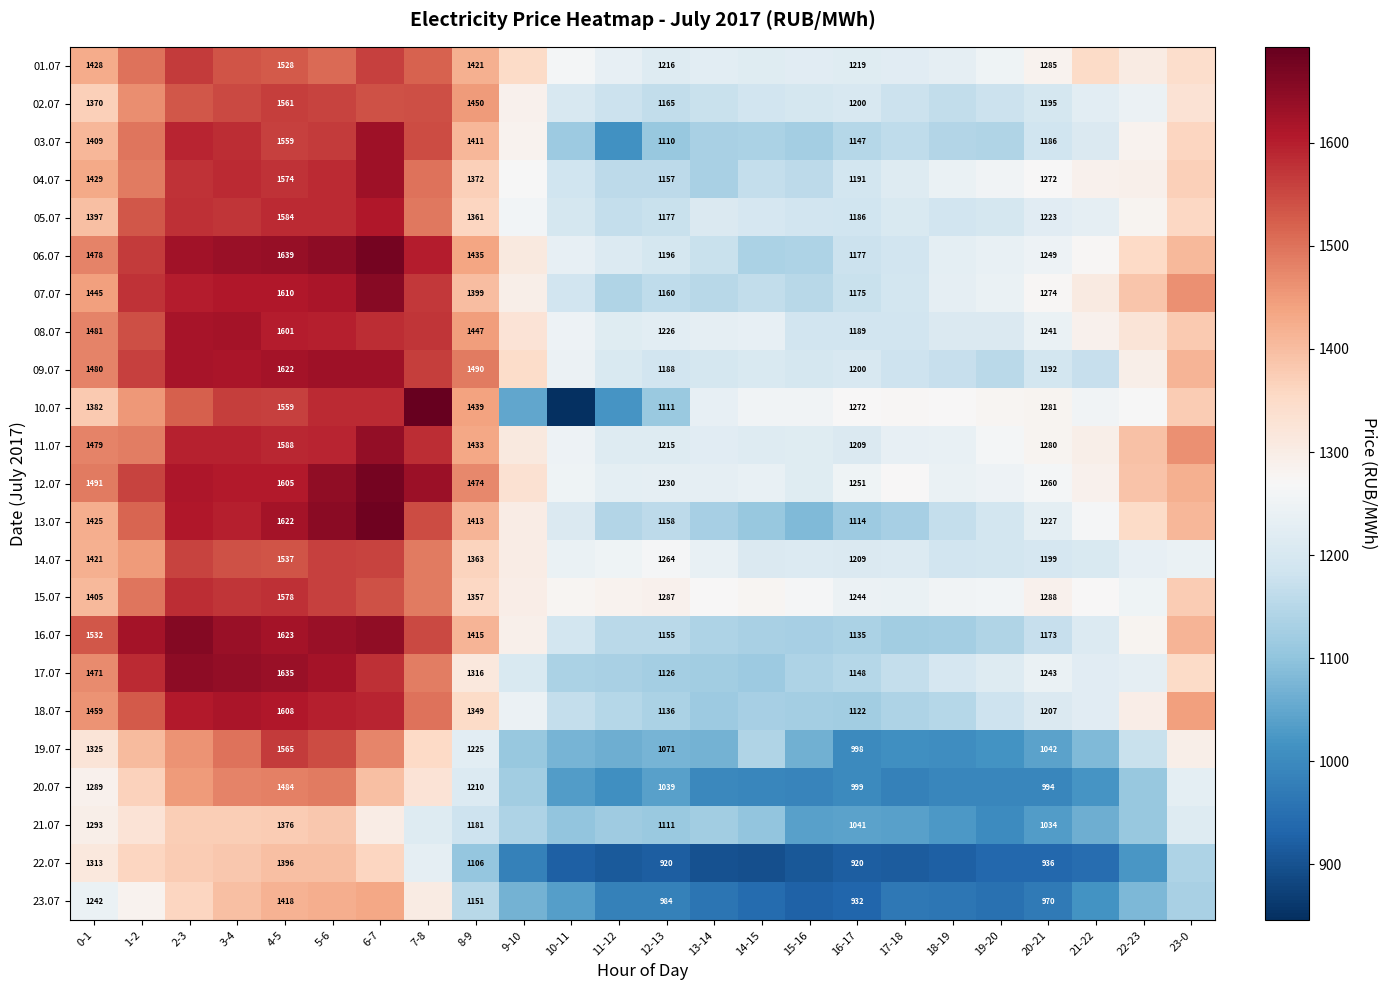

Rank the series by their maximum value, from lowest to highest.

21.07, 22.07, 23.07, 20.07, 14.07, 02.07, 01.07, 19.07, 15.07, 05.07, 18.07, 08.07, 03.07, 09.07, 04.07, 11.07, 17.07, 07.07, 16.07, 06.07, 12.07, 13.07, 10.07